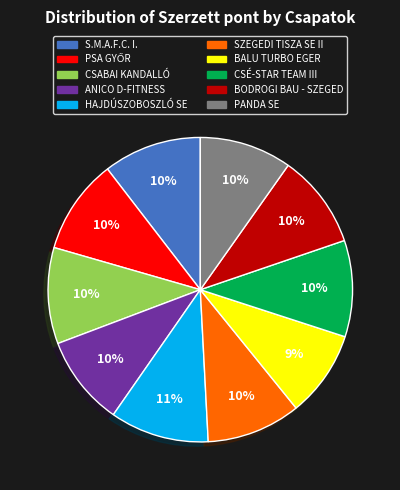

Is the sum of PANDA SE and ANICO D-FITNESS greater than half?

No